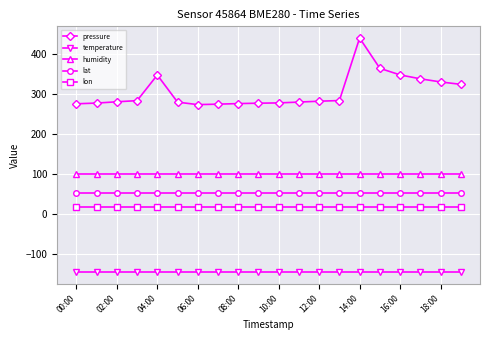

What is the value of the temperature point at the 9th from the left?

-146.1